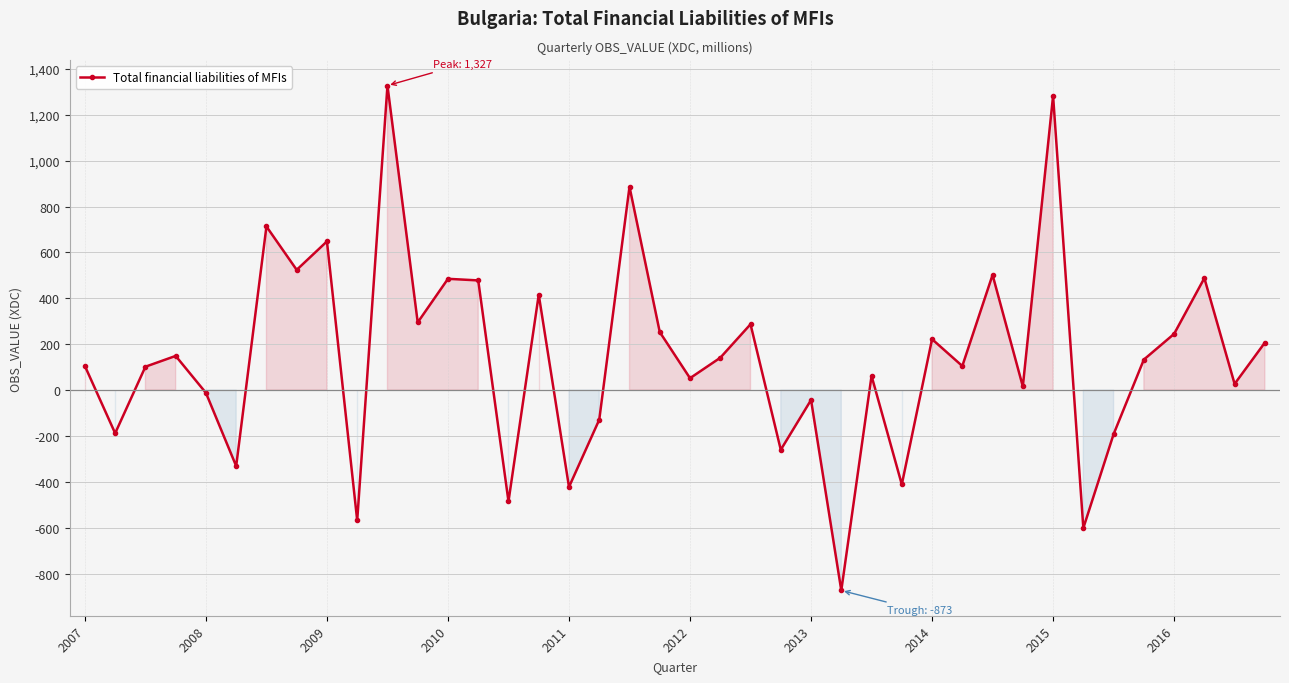

What is the maximum value shown in the chart?

1327